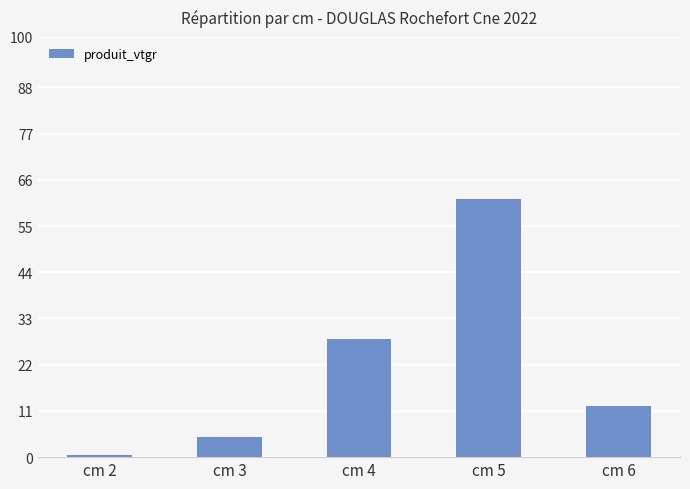

Reading left to right, list all the values displayed in this chart.

cm 2=0.6	cm 3=4.7	cm 4=28.0	cm 5=61.5	cm 6=12.3